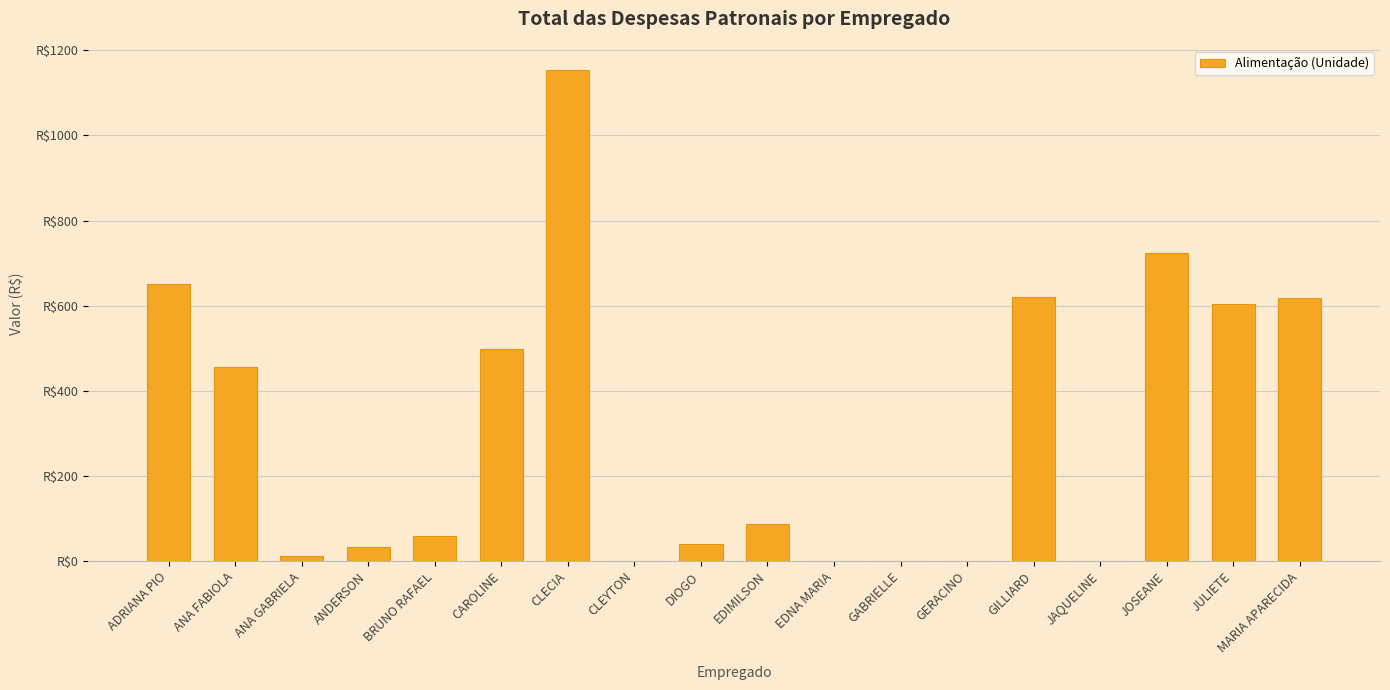

List the labels in order of value, smallest first.

CLEYTON, EDNA MARIA, GABRIELLE, GERACINO, JAQUELINE, ANA GABRIELA, ANDERSON, DIOGO, BRUNO RAFAEL, EDIMILSON, ANA FABIOLA, CAROLINE, JULIETE, MARIA APARECIDA, GILLIARD, ADRIANA PIO, JOSEANE, CLECIA